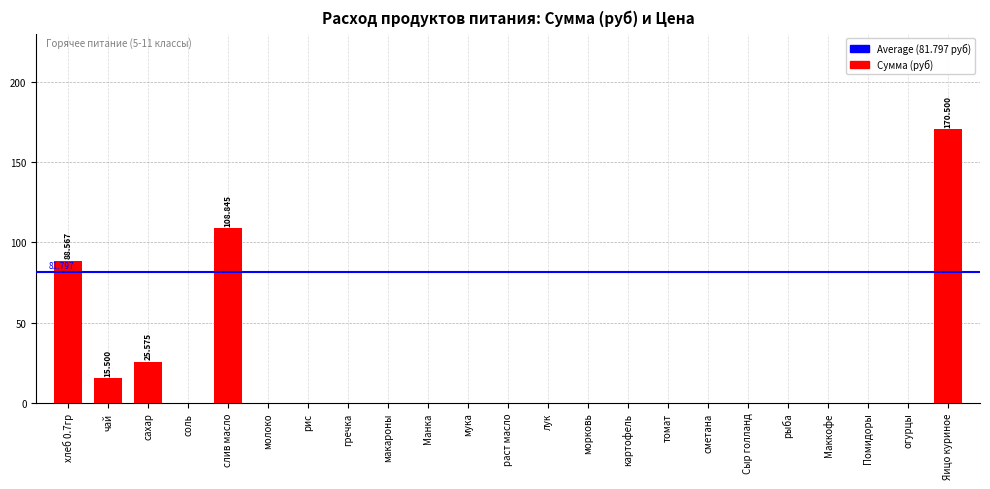

Does the chart contain stacked bars?

No